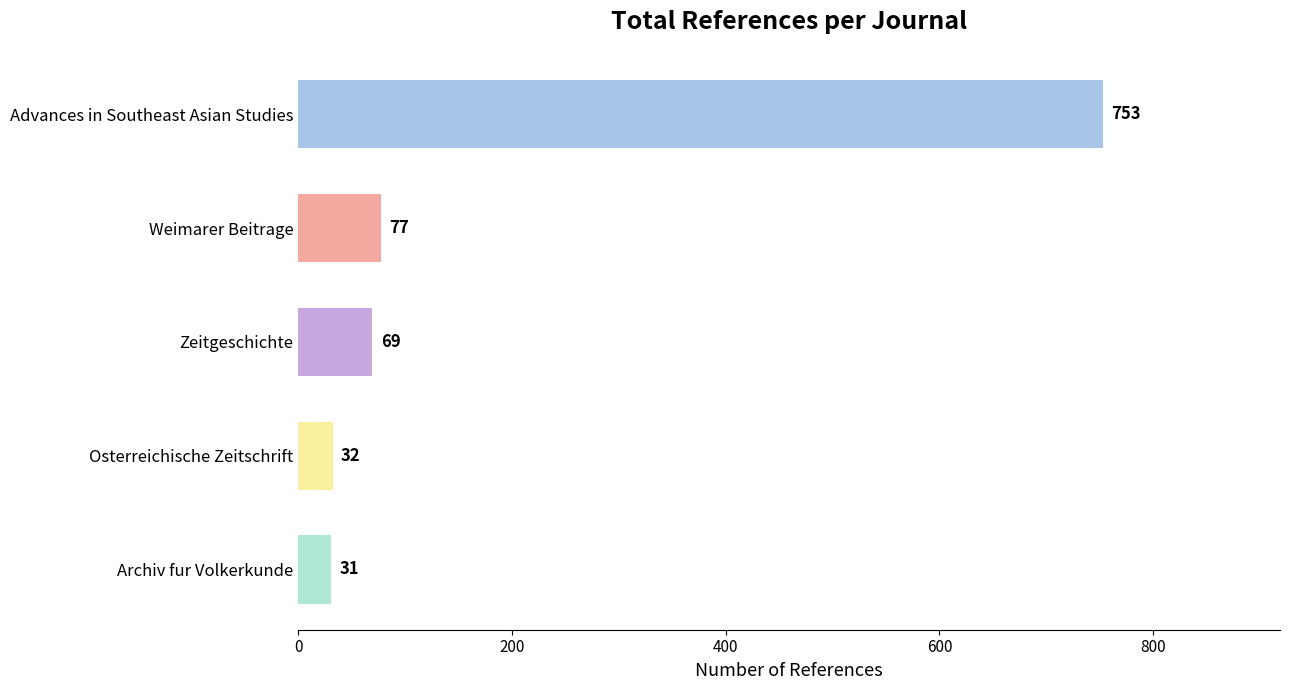

What is the maximum value shown in the chart?

753